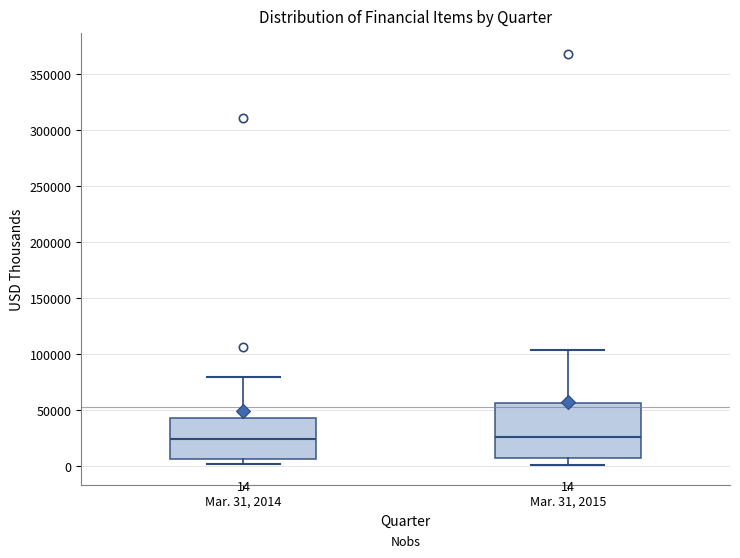

Which box is the tallest, from its lower edge to its upper edge?

Mar. 31, 2015